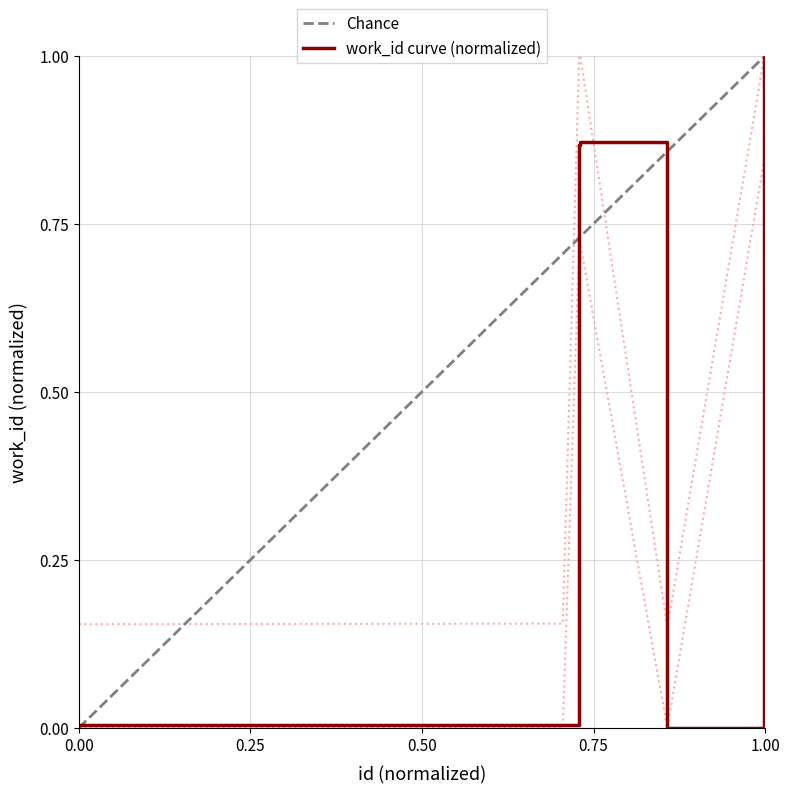

Does the chart display data point markers on the line(s)?

No